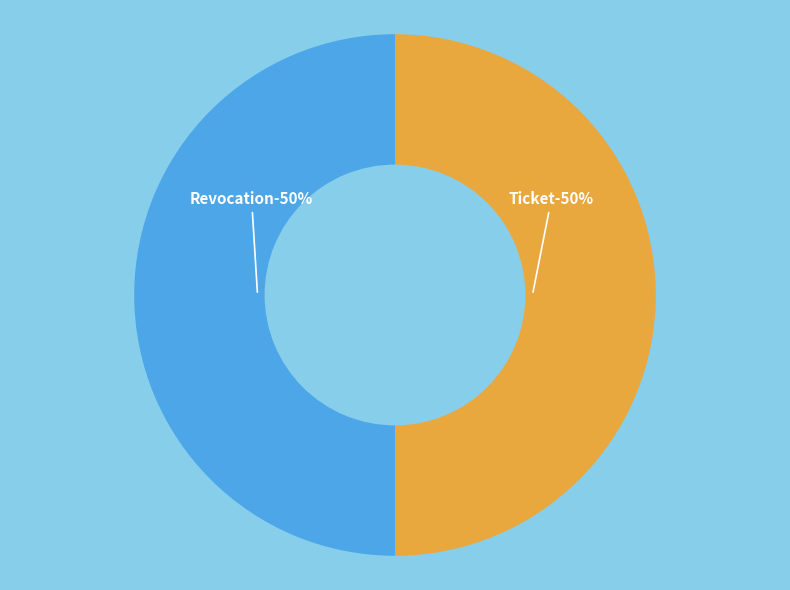

How many slices are in this pie chart?

2